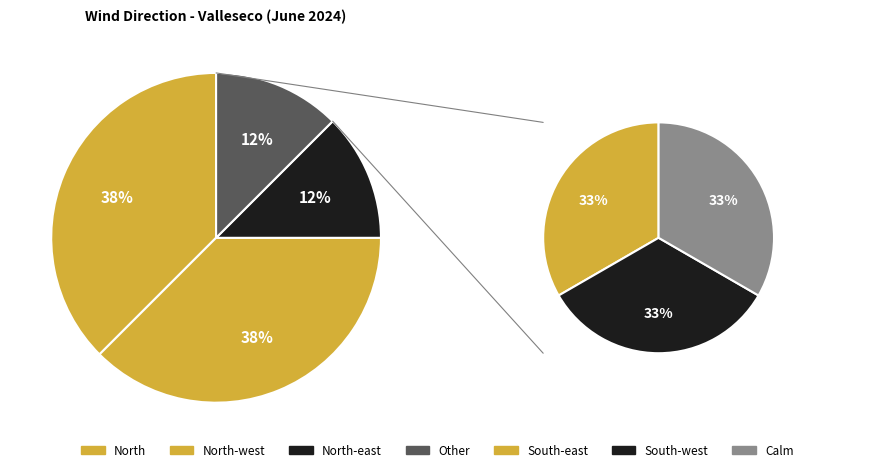

What percentage is NOT represented by East?

100.0%